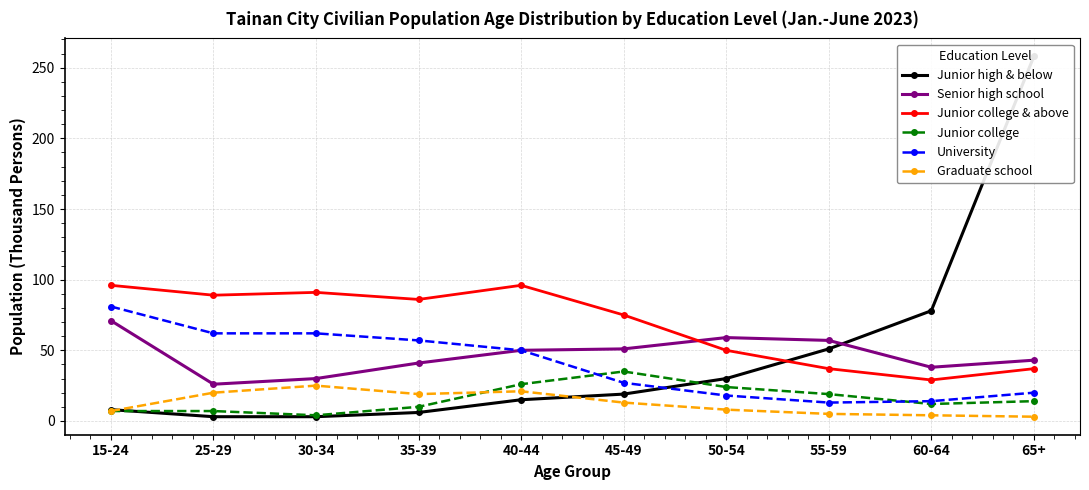

At which label is Graduate school closest to 14?

45-49